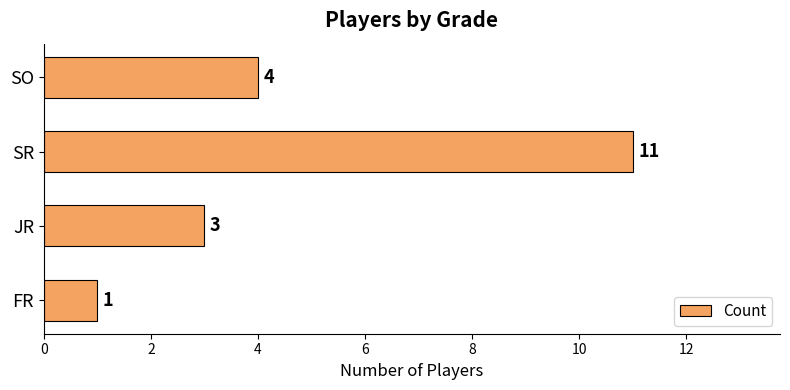

List the labels in order of value, smallest first.

FR, JR, SO, SR